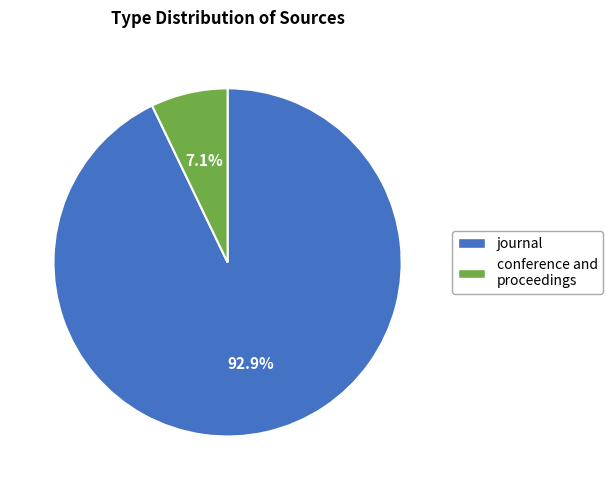

True or false: conference and proceedings accounts for 7% of the total.

True